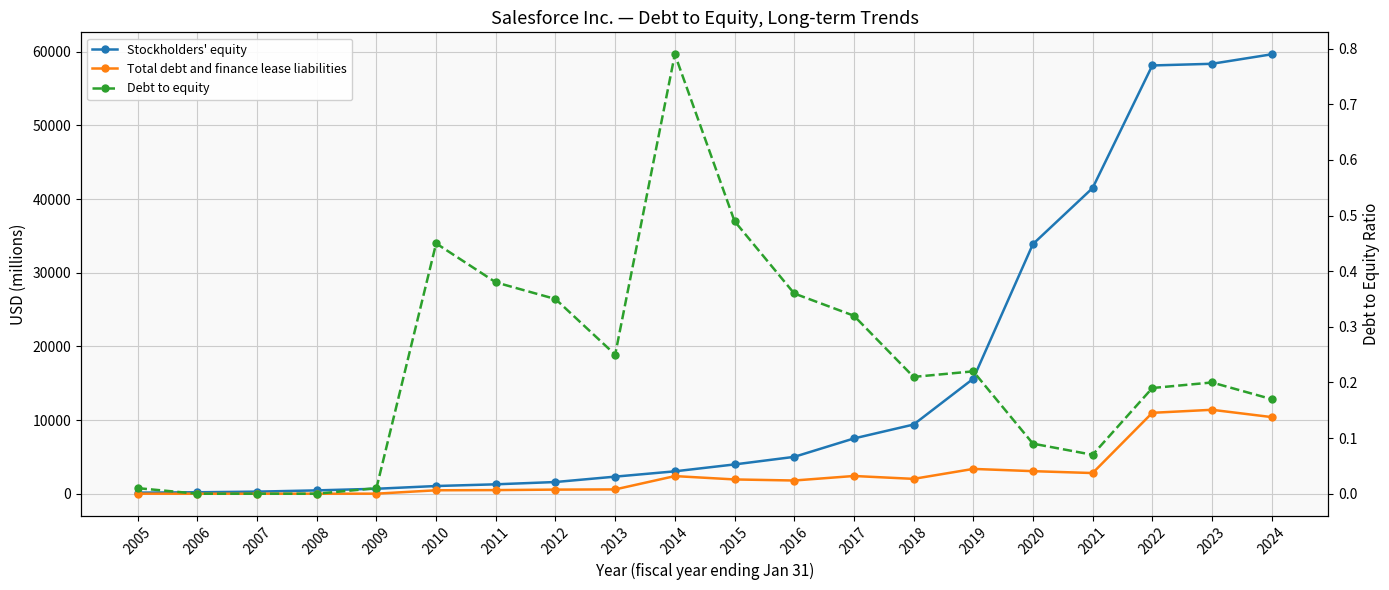

How many lines are shown in the chart?

3